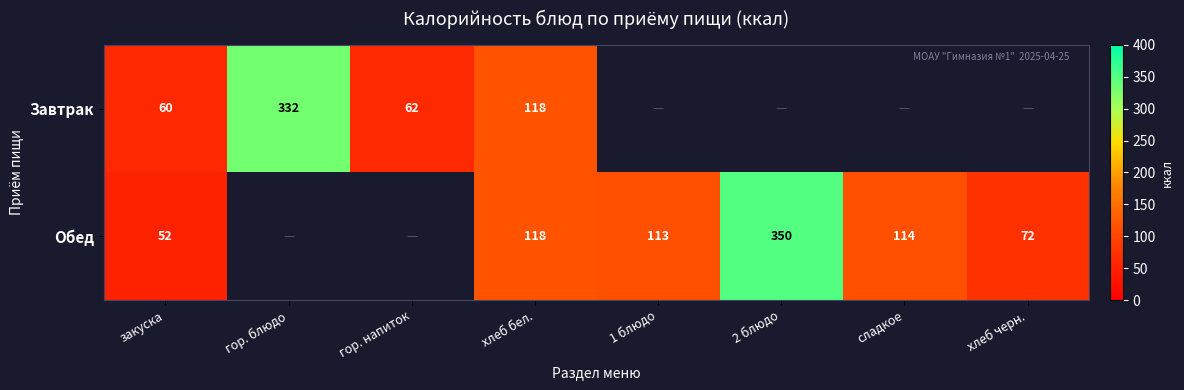

Is the value of Обед at 2 блюдо greater than the value of Завтрак at хлеб бел.?

Yes